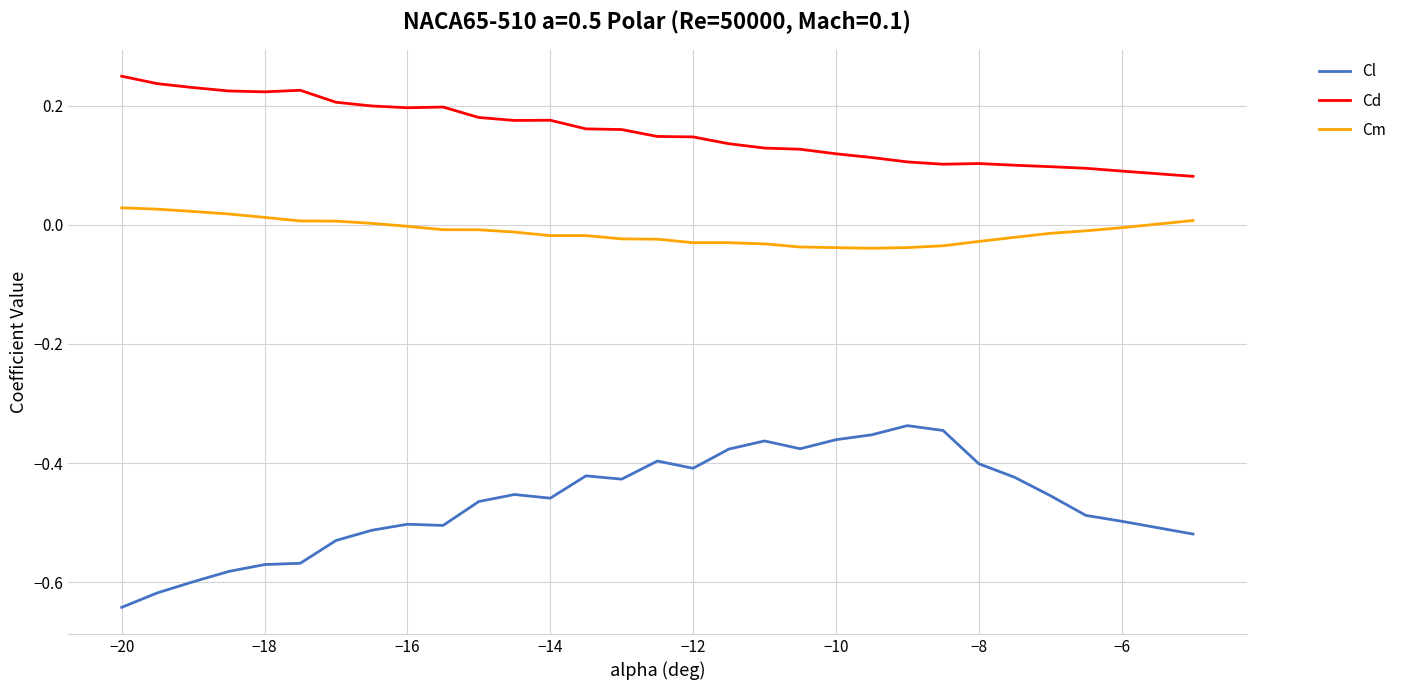

Which series has the largest total across all categories?

Cd